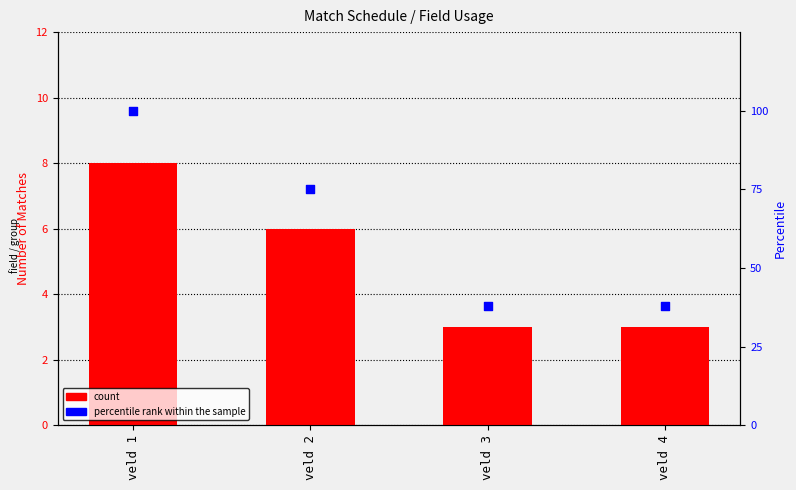

What is the total value across all series at veld 1?

108